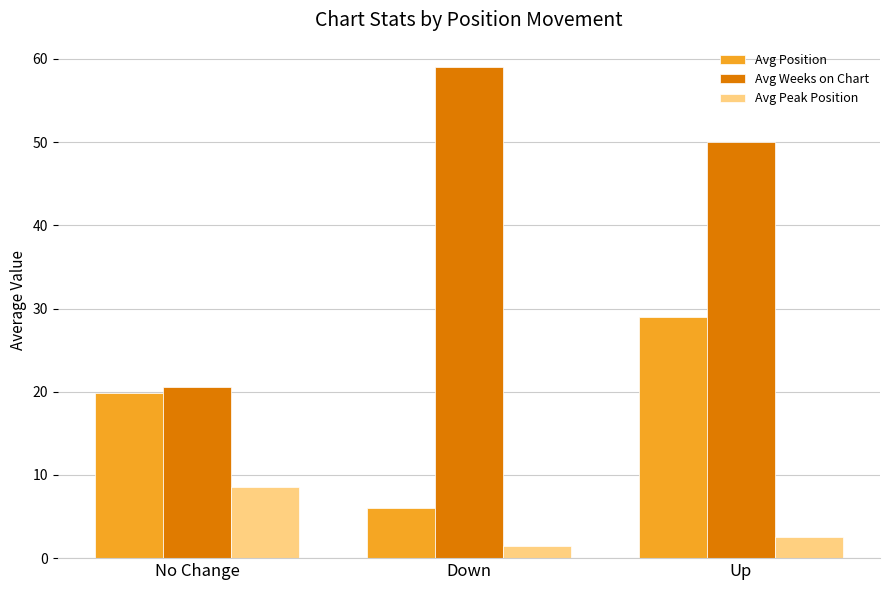

What are all the series names shown in the legend?

Avg Position, Avg Weeks on Chart, Avg Peak Position